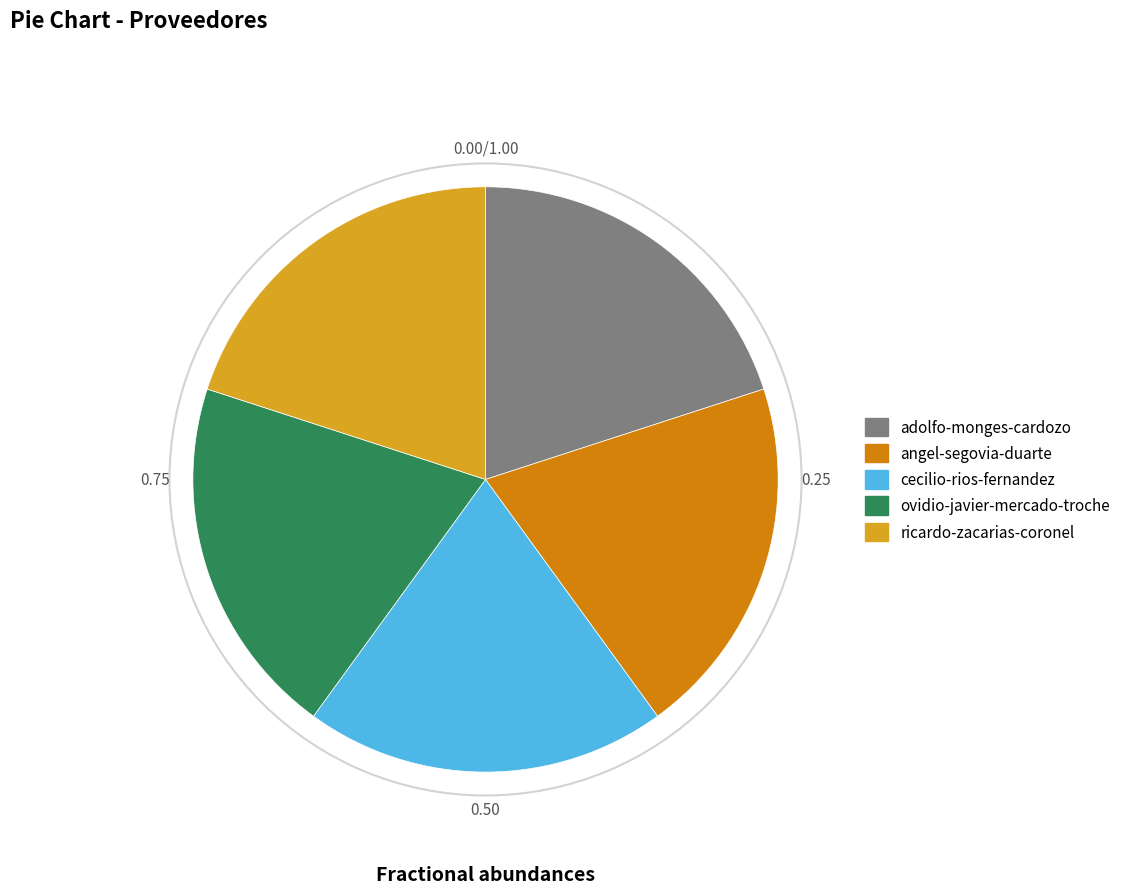

Approximately how many times larger is the value at angel-segovia-duarte compared to ricardo-zacarias-coronel?

1.0